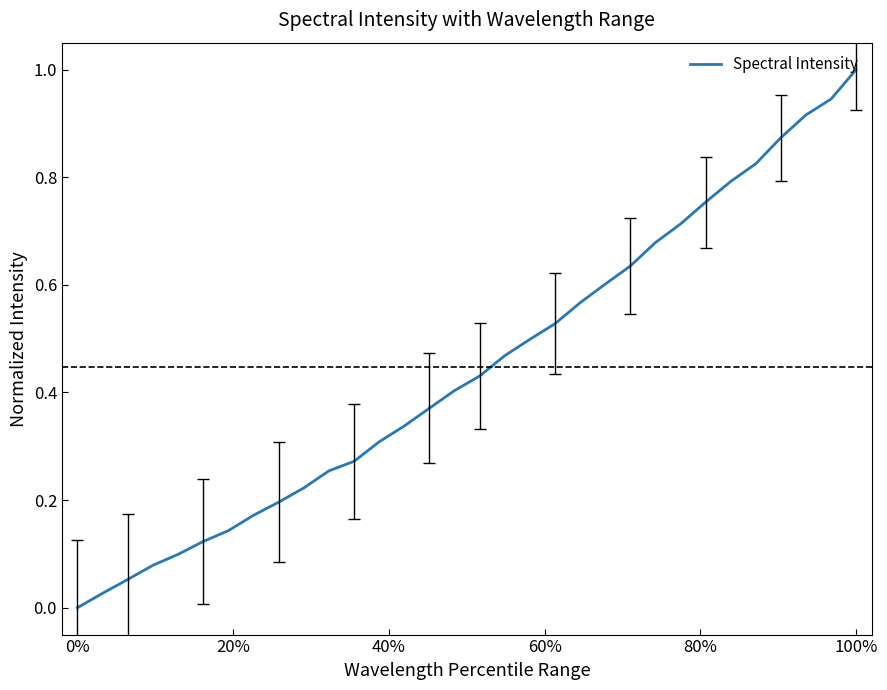

What is the difference between the maximum and minimum values?

1.0